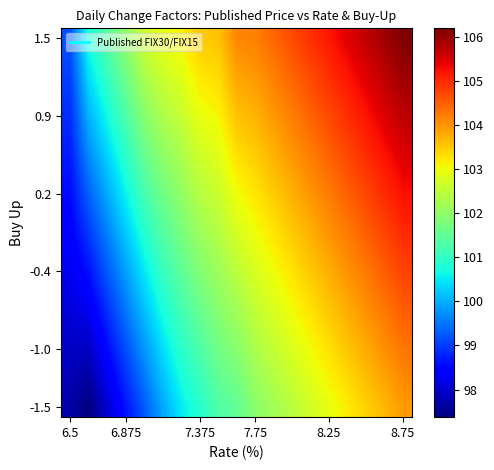

What is the minimum value shown in the chart?

97.4